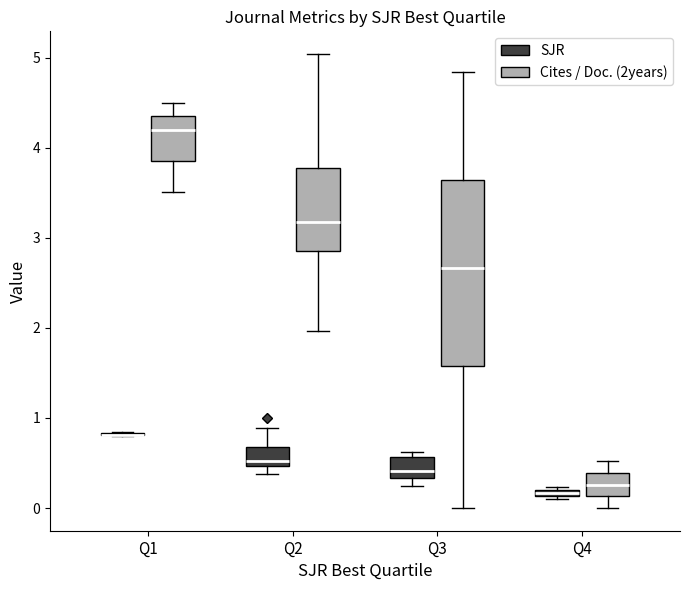

Where is the upper edge of the box for Q2 (SJR) on the y-axis? The values are not printed on the chart, so give them approximately, as read against the axis.

0.7